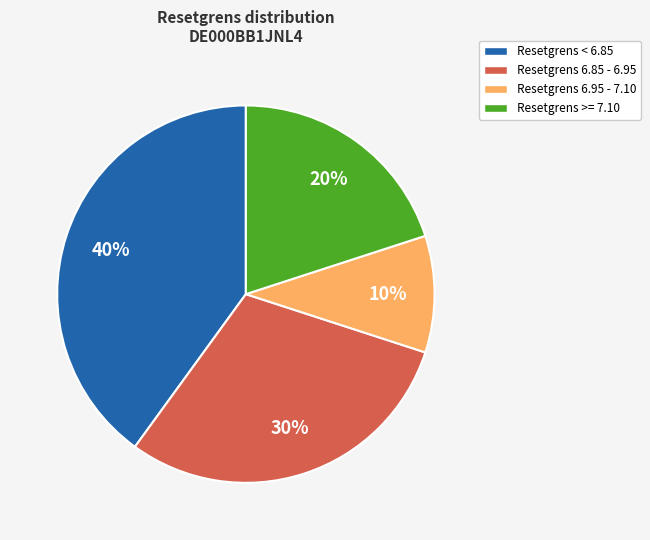

Which has a higher value, Resetgrens < 6.85 or Resetgrens 6.95 - 7.10?

Resetgrens < 6.85